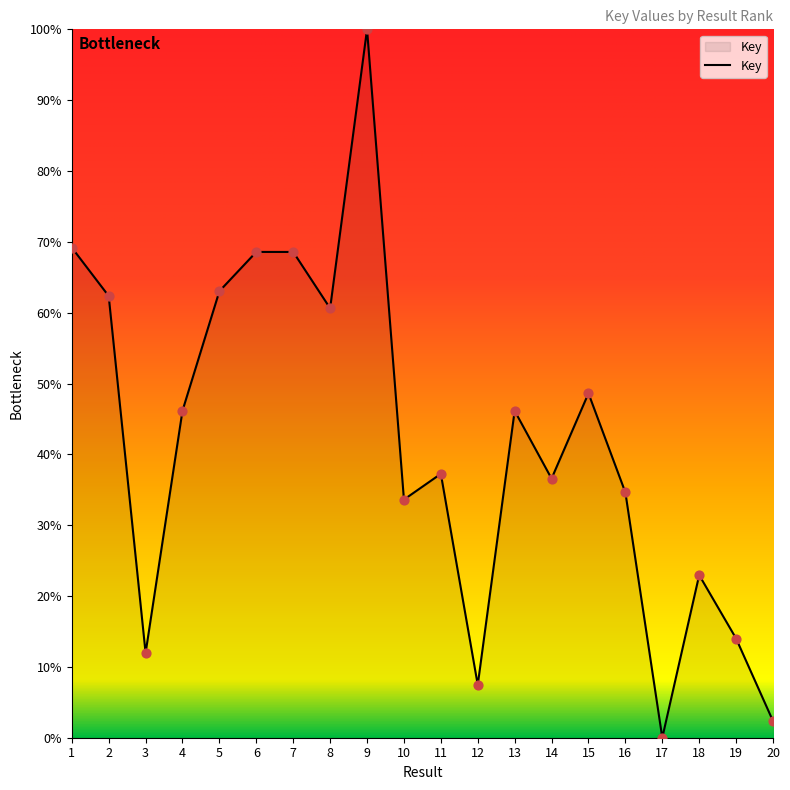

Between 7 and 19, which is larger?

7